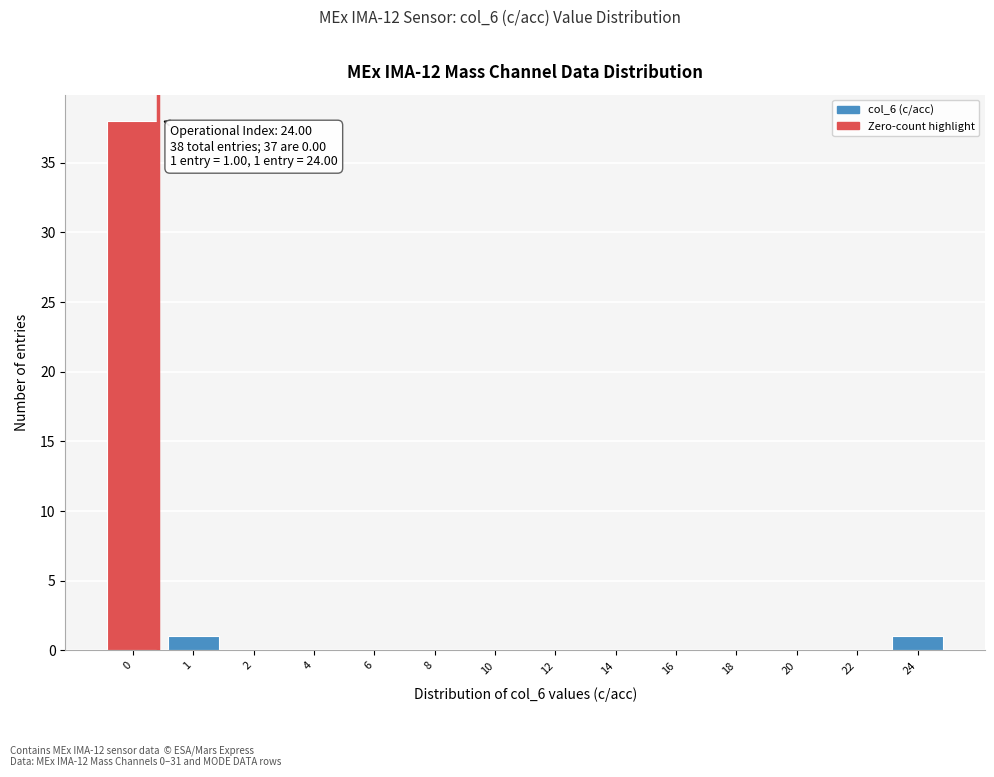

Reading right to left, extract all data points from this chart.

24=1	22=0	20=0	18=0	16=0	14=0	12=0	10=0	8=0	6=0	4=0	2=0	1=1	0=38